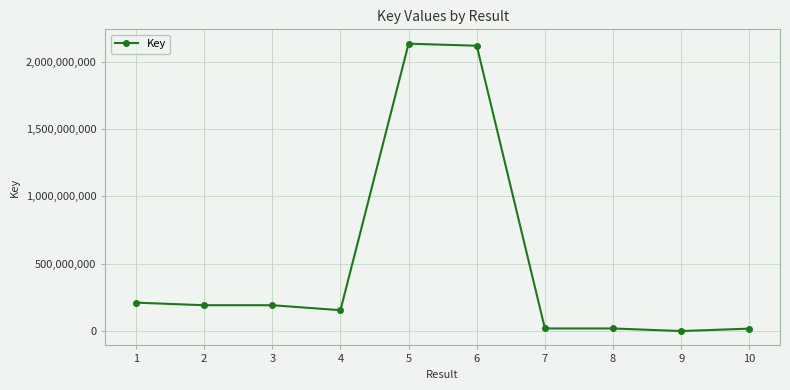

How many distinct data groups are displayed?

1